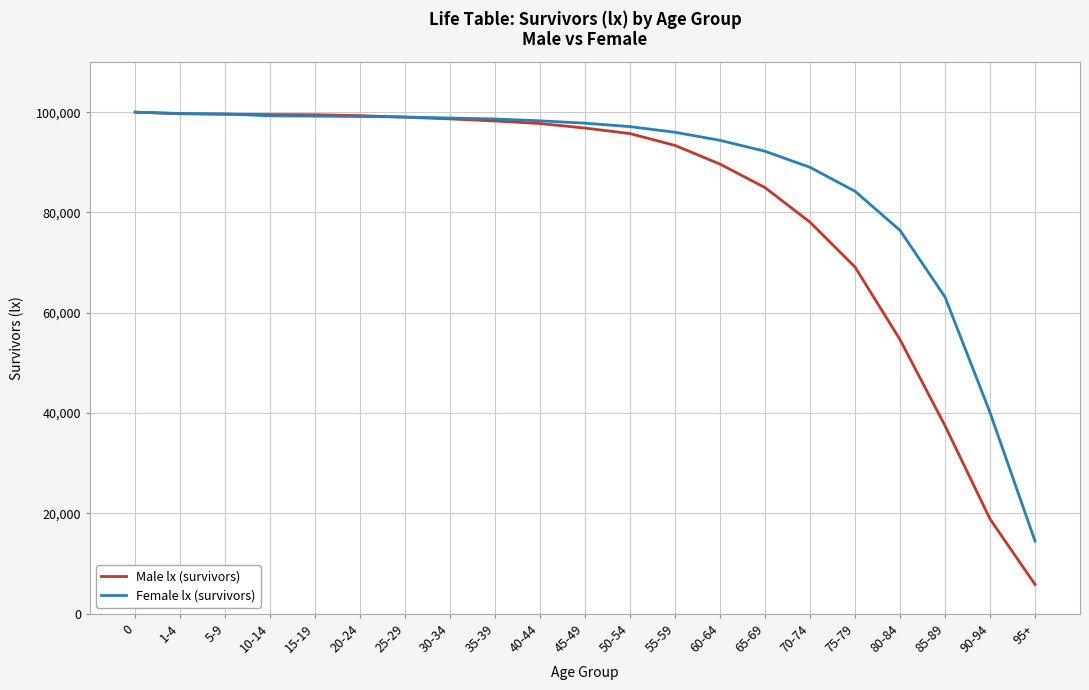

True or false: Male lx (survivors) has a value of 38495 at 1-4.

False